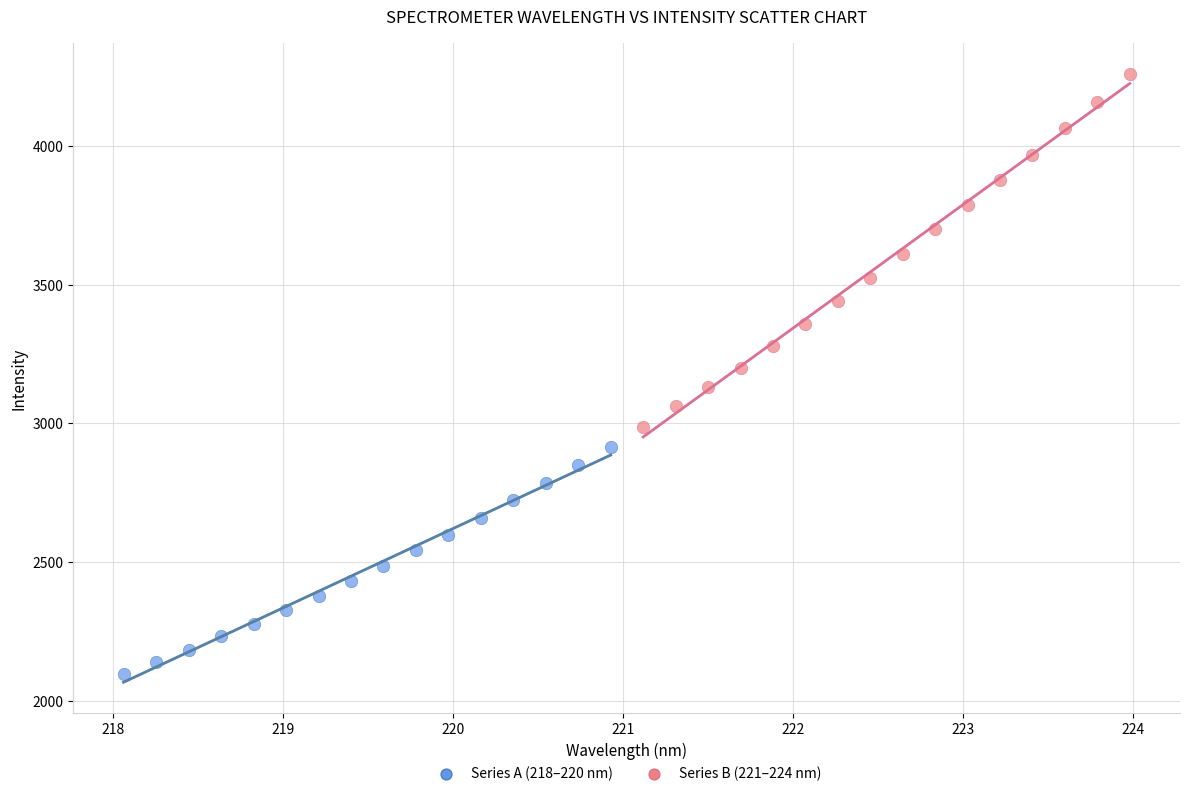

Which series has the widest spread of Y values?

Series B (221–224 nm)